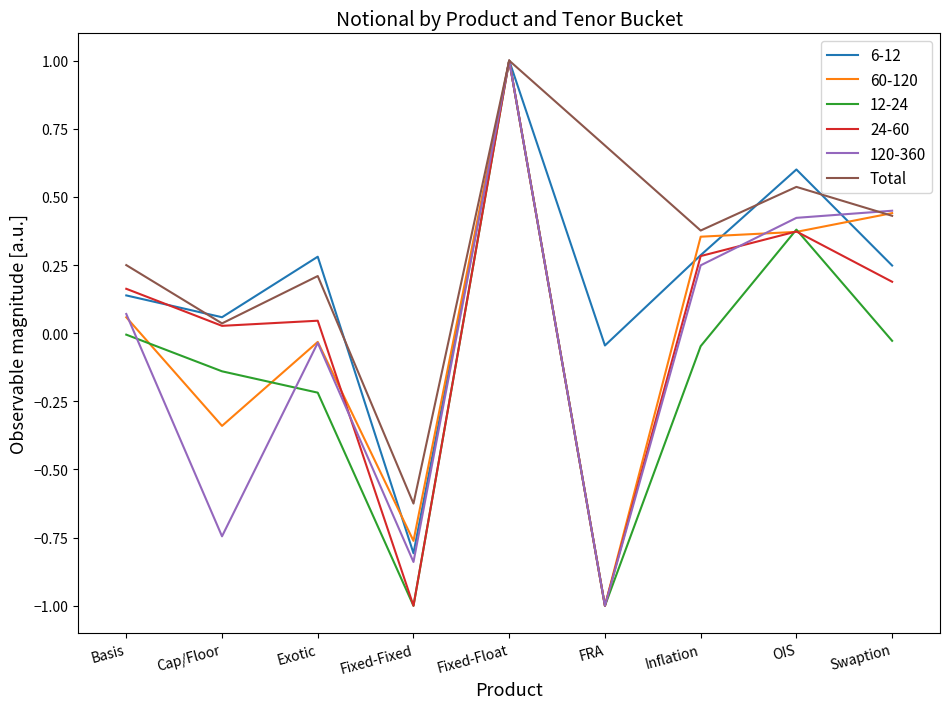

Is it true that 12-24 equals -0.0 at Basis?

True